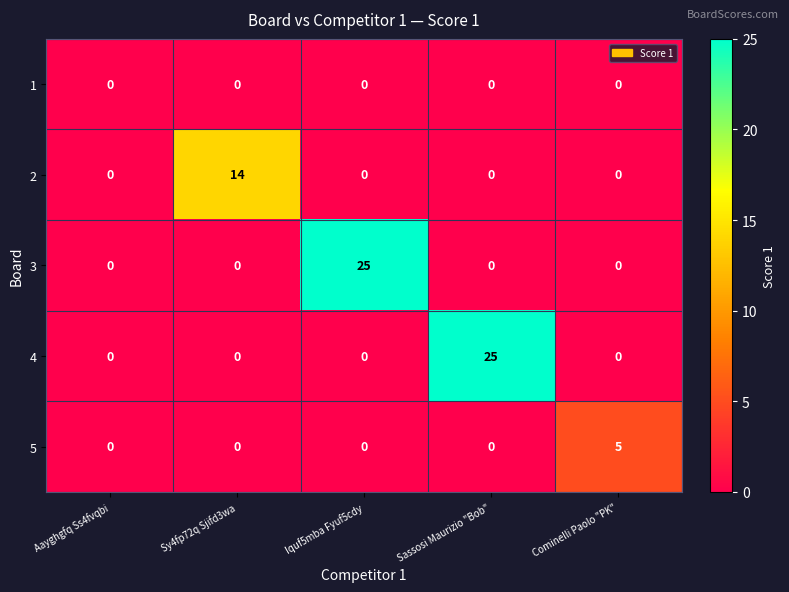

Is the value of 5 at Cominelli Paolo "PK" greater than the value of 1 at Sassosi Maurizio "Bob"?

Yes